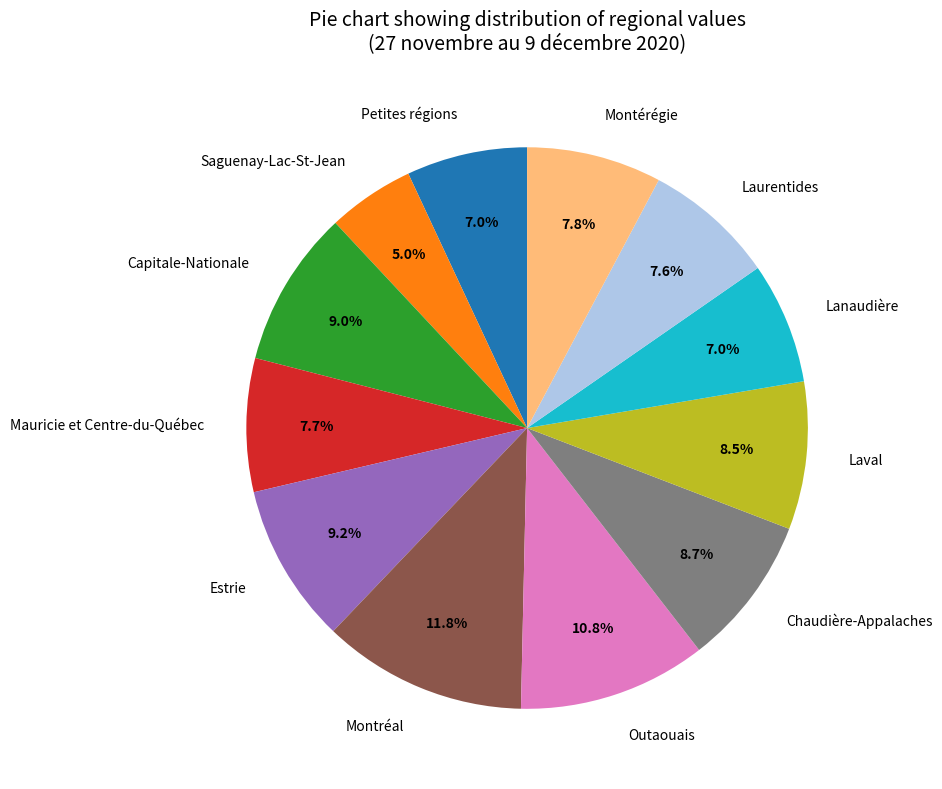

To the nearest percent, what is the difference between the largest and smallest slice percentages?

7%